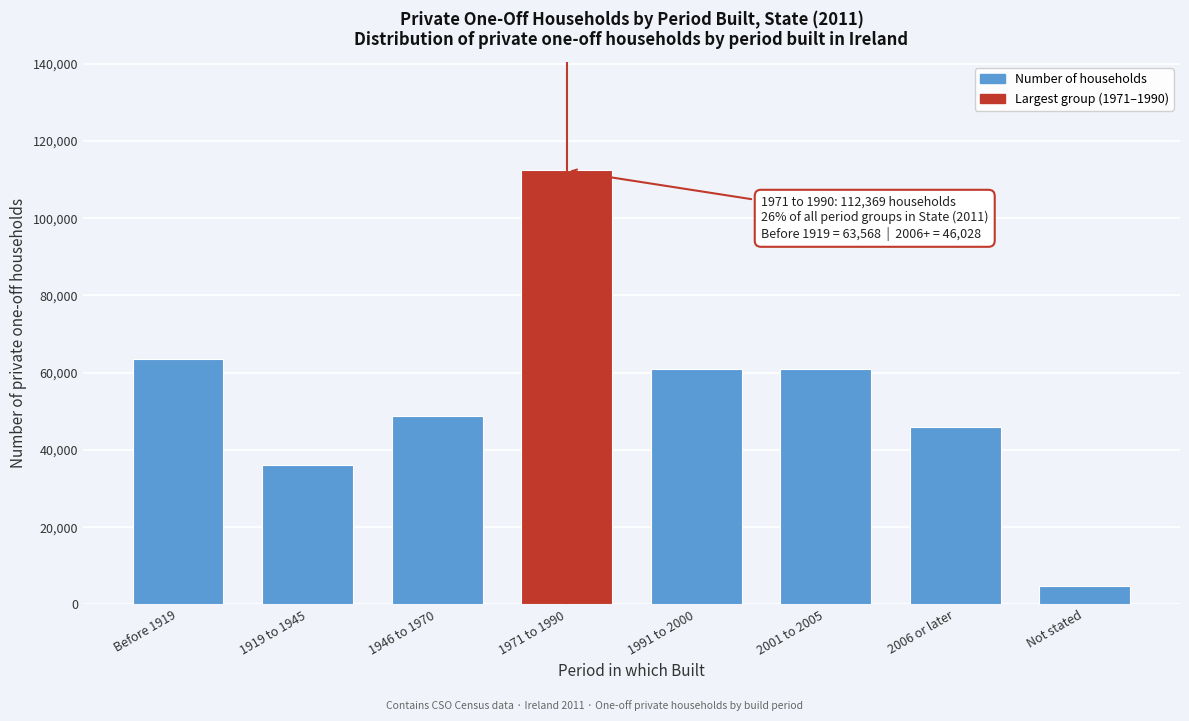

The value at 1919 to 1945 is 60608. True or false?

False